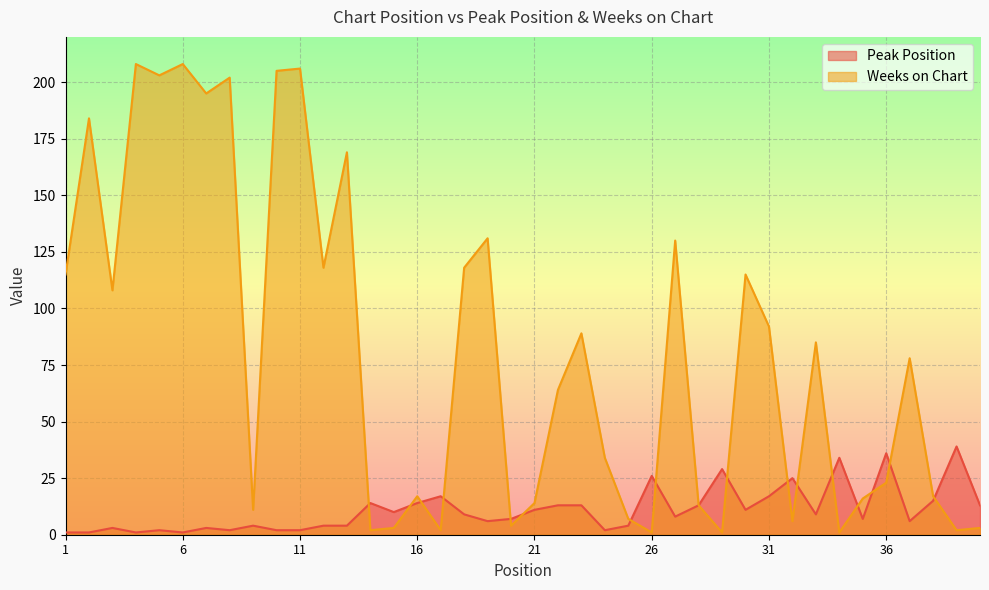

List the series in order of their overall mean, highest first.

Weeks on Chart, Peak Position